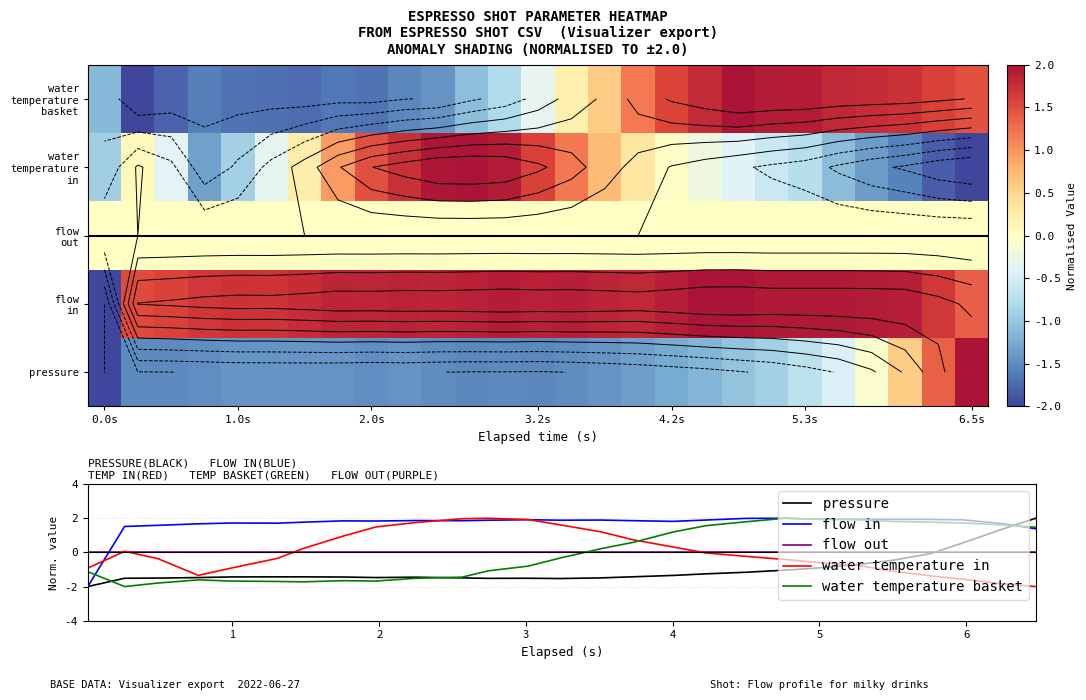

What is the difference between the maximum and second lowest values in the water temperature basket series?

3.8